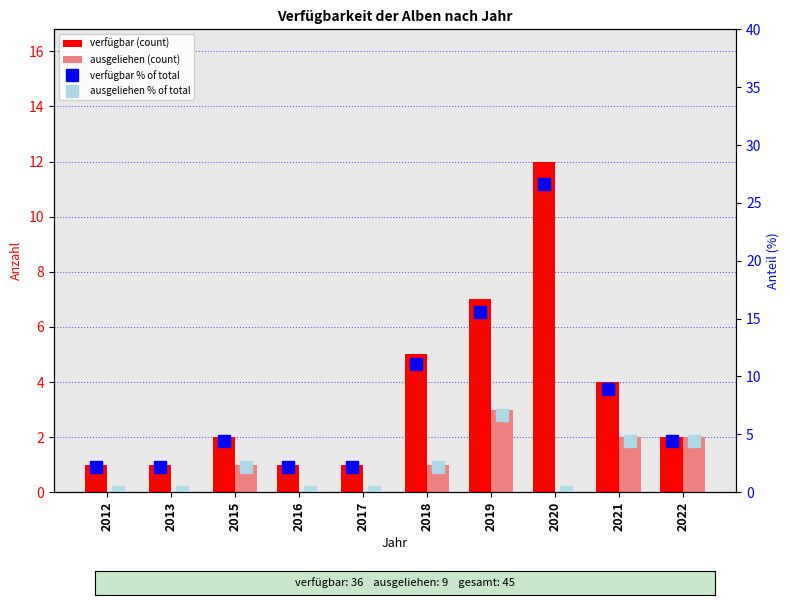

What is the average value of the ausgeliehen % of total series?

2.0